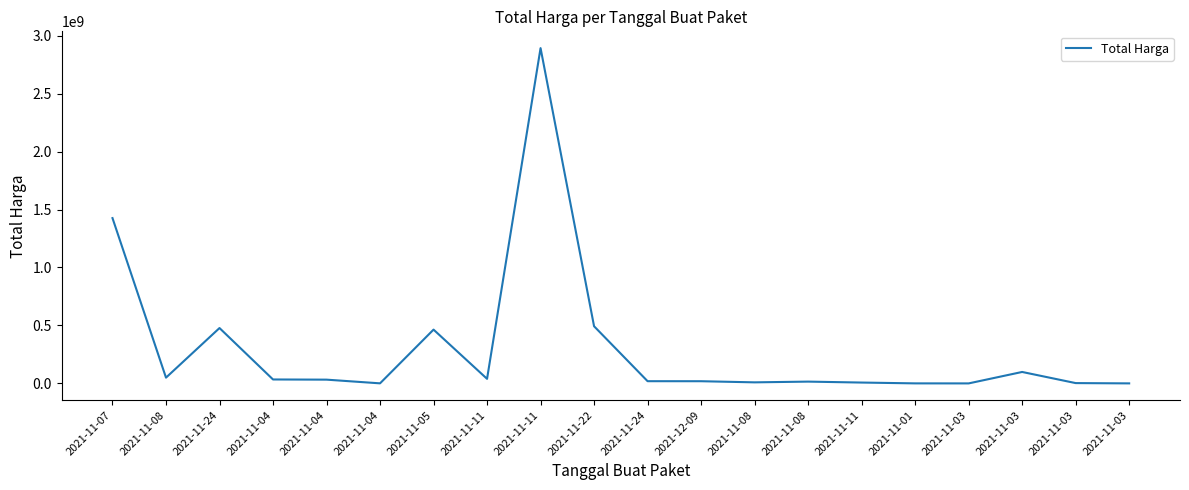

Reading left to right, transcribe all the data shown in this chart.

2021-11-07=1425867900	2021-11-08=49730040	2021-11-24=477600000	2021-11-04=34000000	2021-11-04=32441200	2021-11-04=577875	2021-11-05=464002100	2021-11-11=39440000	2021-11-11=2892122000	2021-11-22=493000000	2021-11-24=19175000	2021-12-09=18900000	2021-11-08=9180000	2021-11-08=15513960	2021-11-11=7401240	2021-11-01=333600	2021-11-03=78000	2021-11-03=98772570	2021-11-03=2772000	2021-11-03=265000